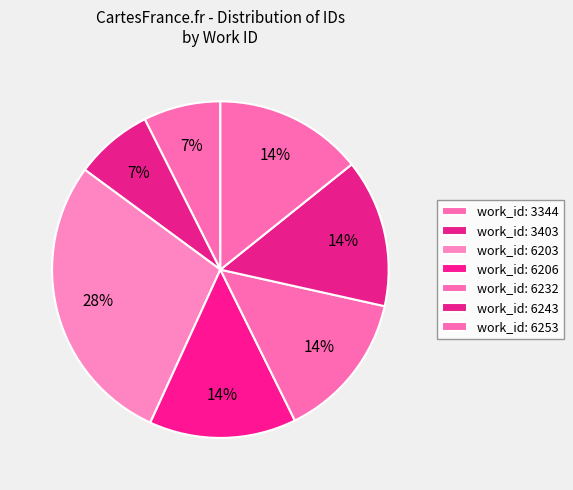

Count the number of slices in the pie.

7